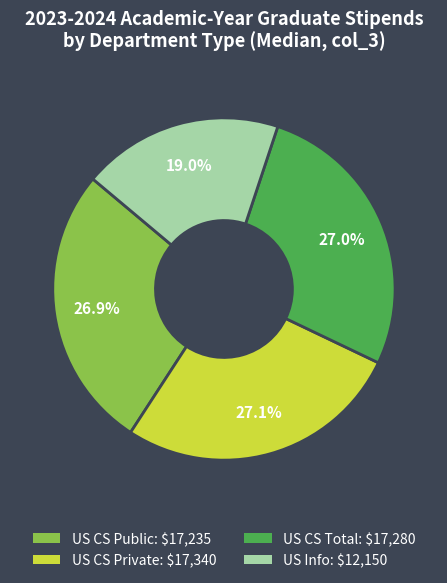

To the nearest percent, what percentage of the pie is US CS Total?

27%